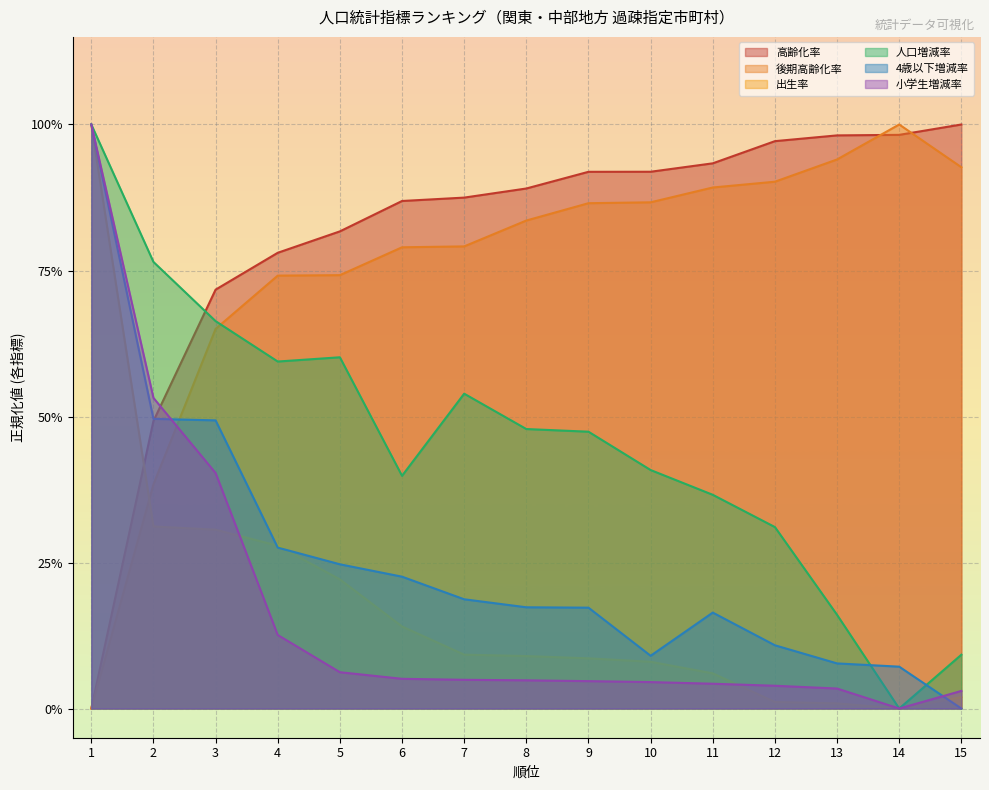

The value of 人口増減率 at 6 is 0.6. True or false?

False